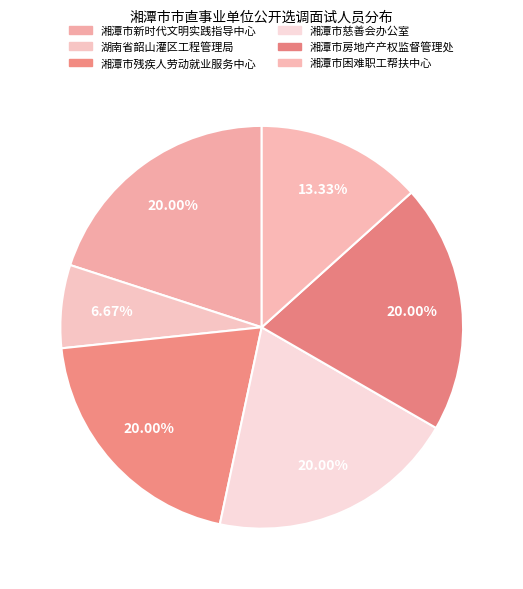

Is 湘潭市慈善会办公室 the majority of the pie?

No